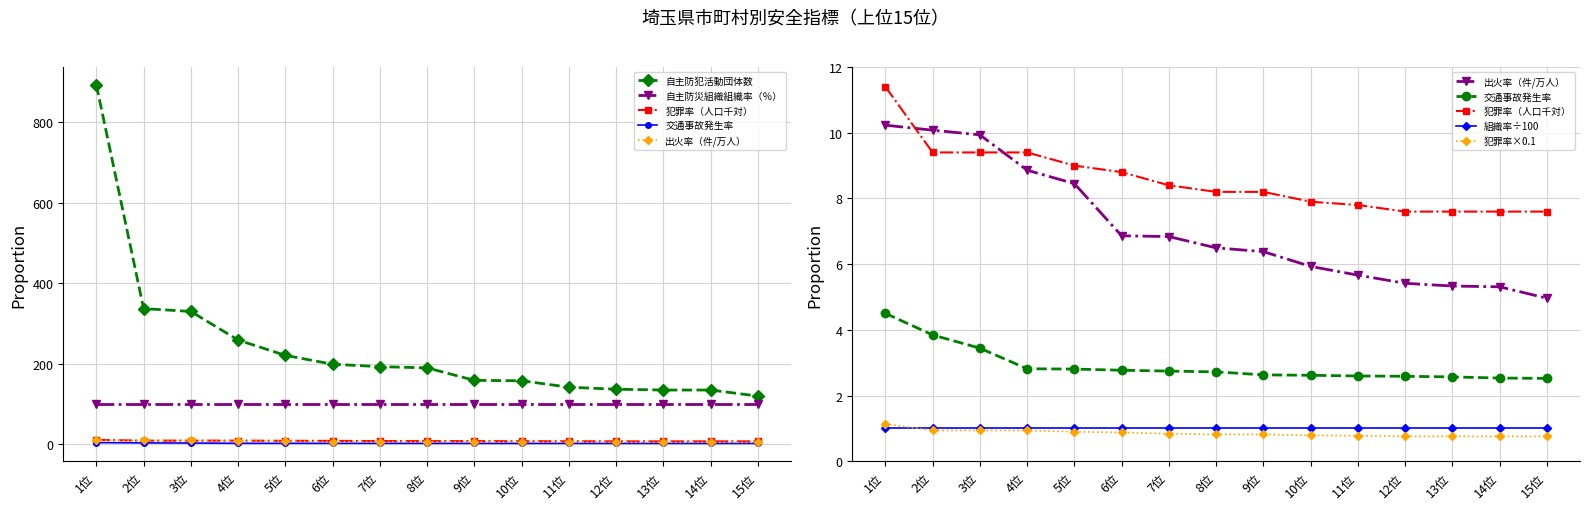

What is the difference between the 出火率（件/万人） values at 7位 and 11位?

1.2